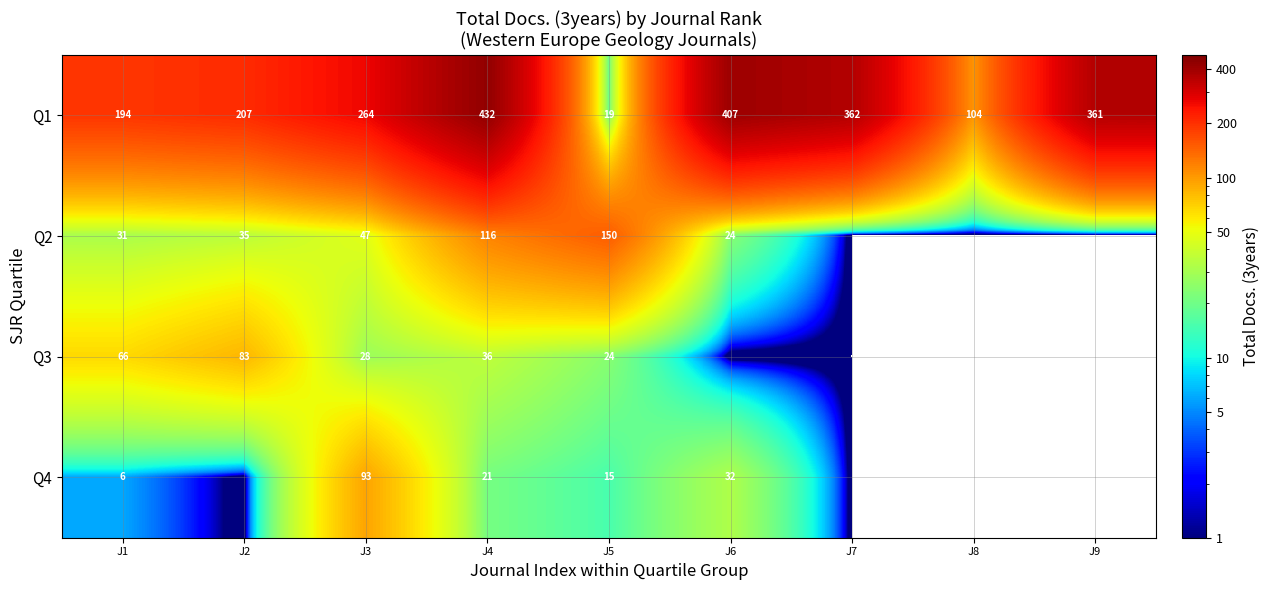

At which label does Q1 reach its minimum?

J5